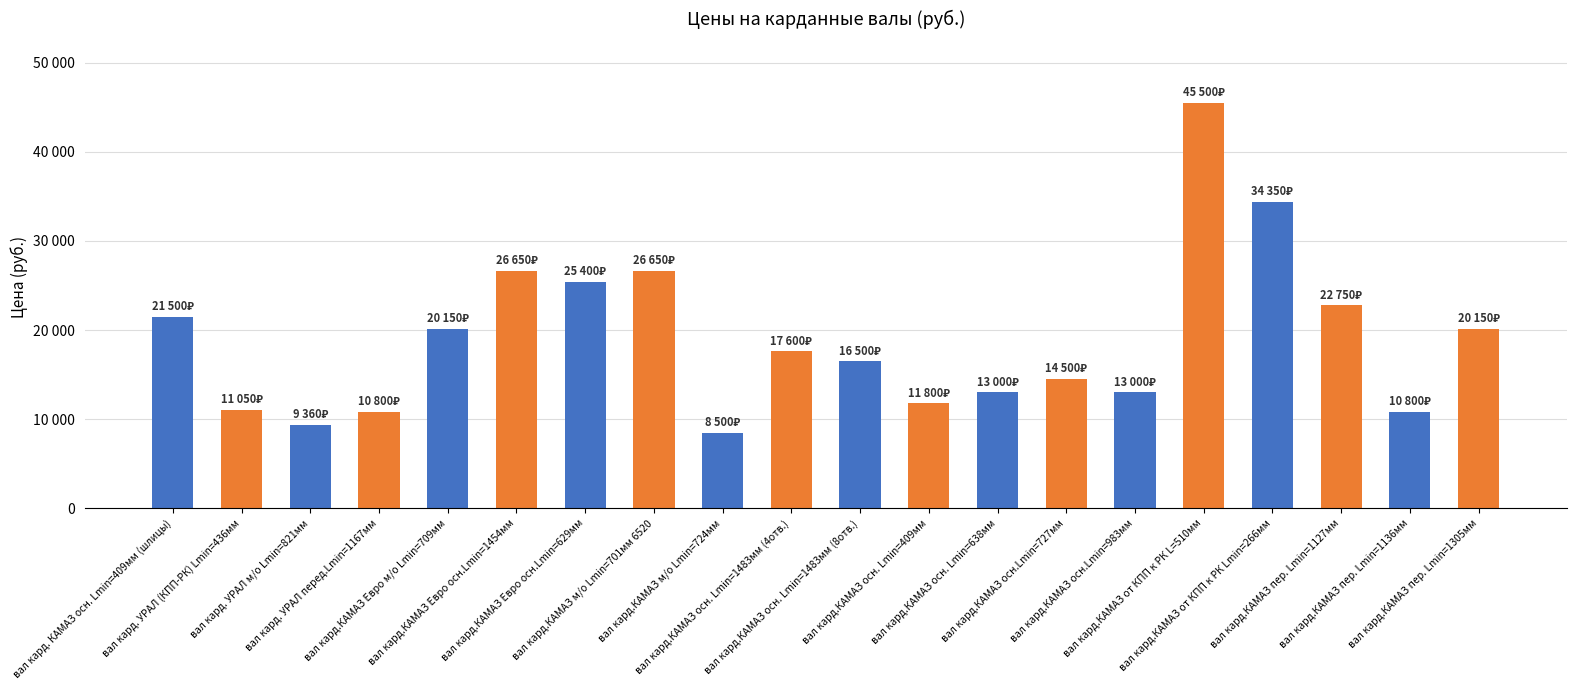

Is it true that the value at вал кард. УРАЛ м/о Lmin=821мм is 16519?

False